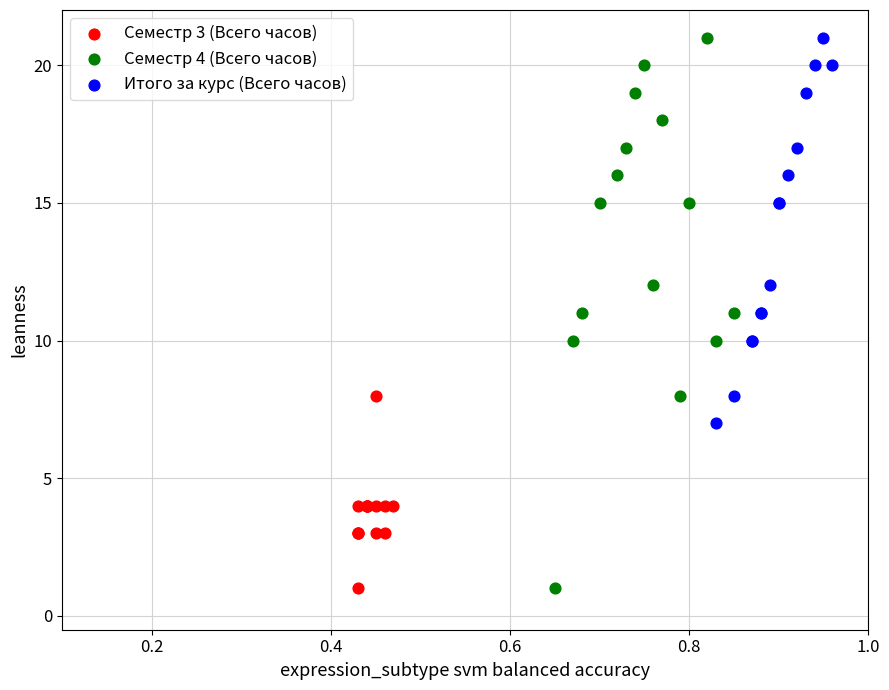

What are all the series names shown in the legend?

Семестр 3 (Всего часов), Семестр 4 (Всего часов), Итого за курс (Всего часов)